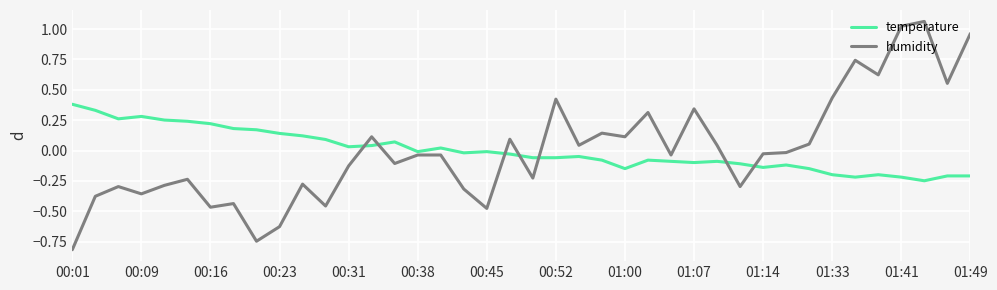

List the series in order of their peak value, highest first.

humidity, temperature